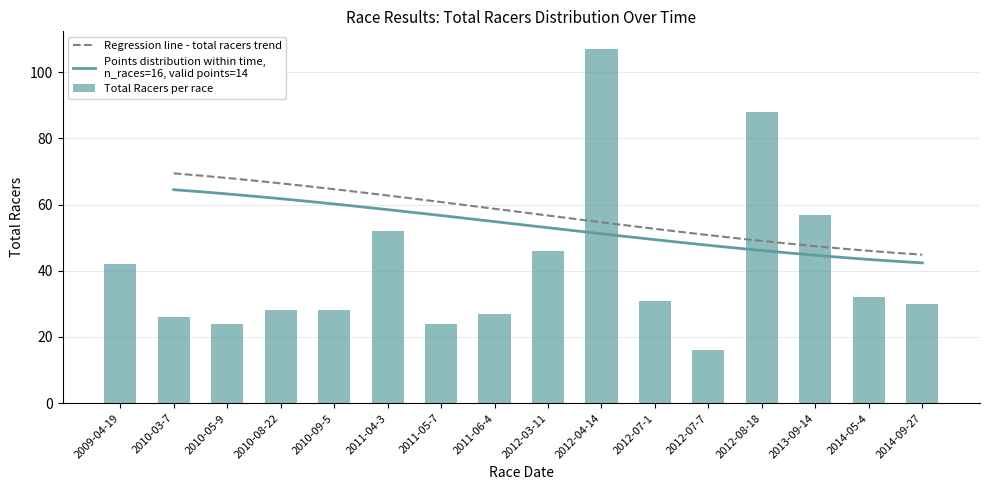

What is the smallest value displayed?

16